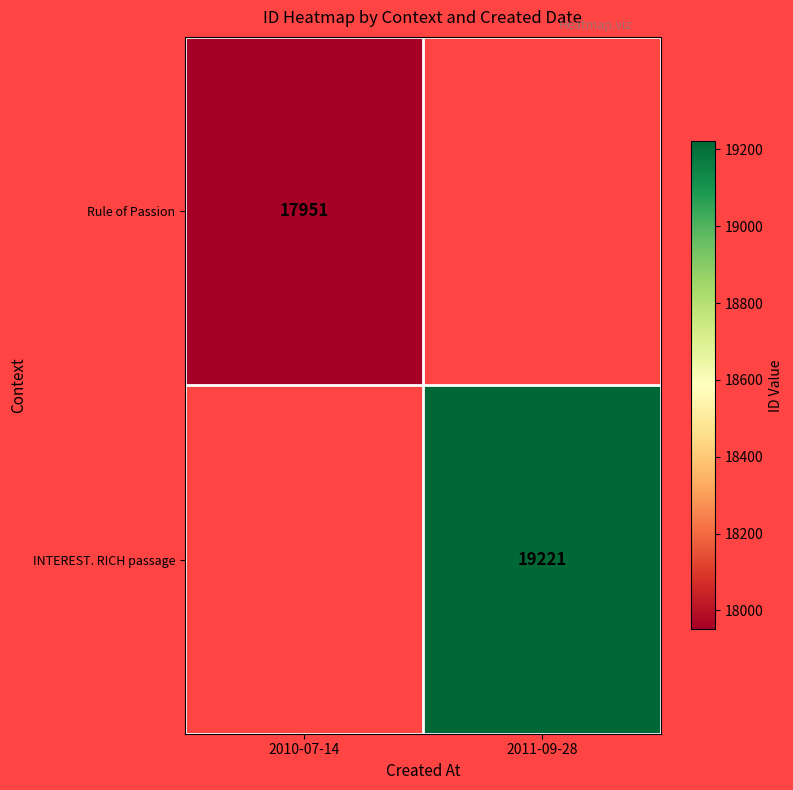

True or false: Rule of Passion has a value of 17951 at 2010-07-14.

True